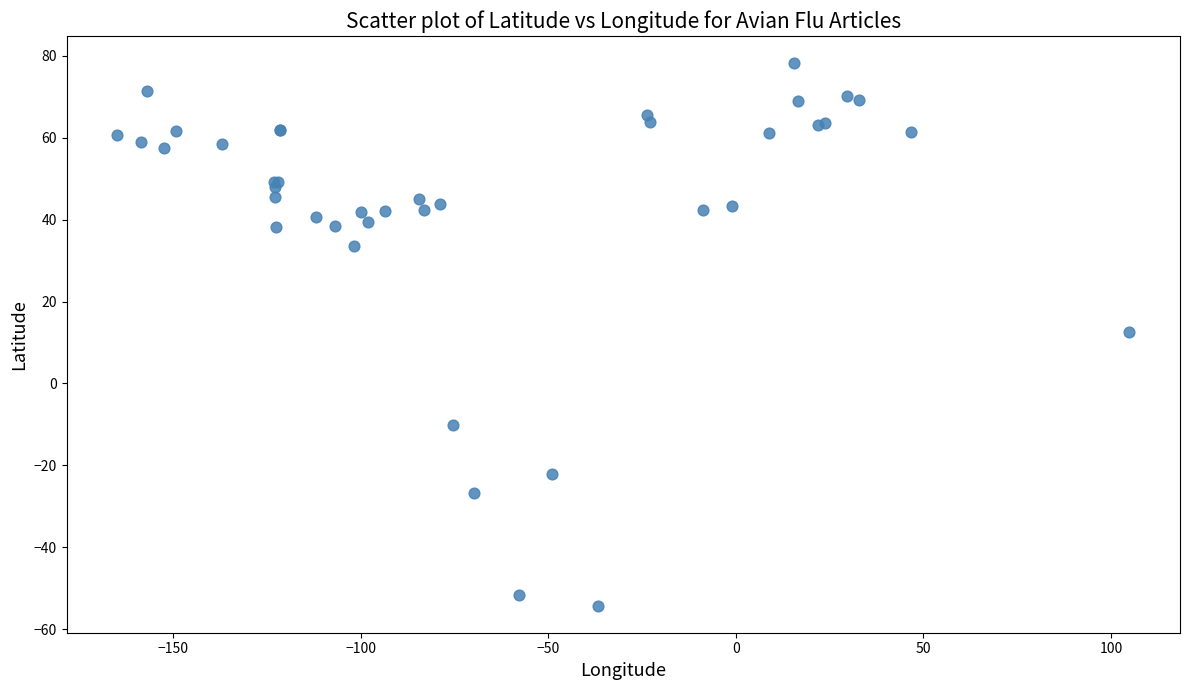

What Y value in the scatter plot is closest to 11?

12.5